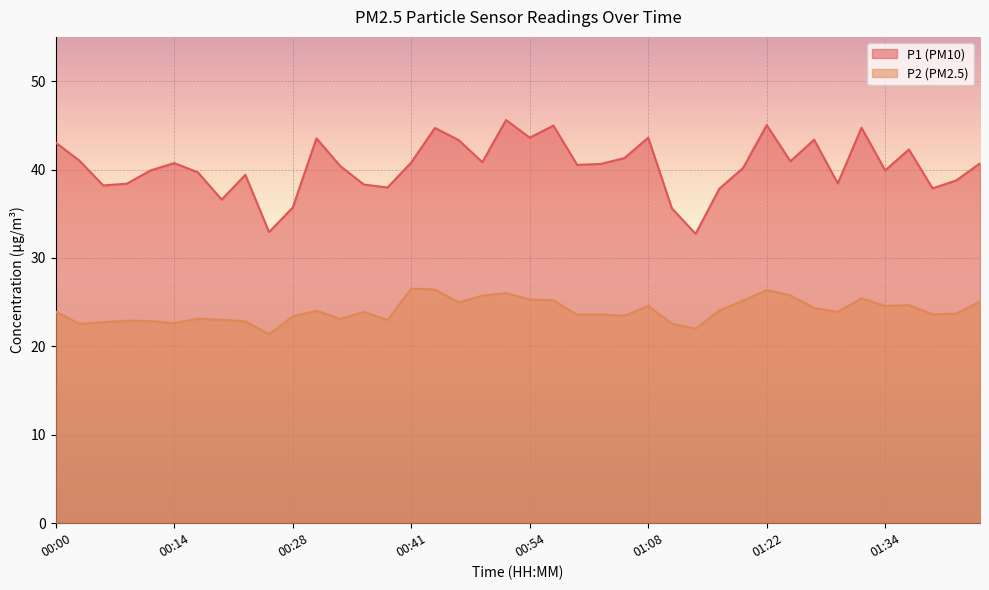

Reading left to right, extract all data points from this chart.

P1: 00:00=43.0	00:03=41.0	00:06=38.2	00:09=38.4	00:11=39.9	00:14=40.7	00:17=39.7	00:20=36.6	00:22=39.4	00:25=32.9	00:28=35.7	00:31=43.5	00:33=40.4	00:36=38.3	00:39=38.0	00:41=40.8	00:44=44.7	00:46=43.3	00:49=40.8	00:52=45.6	00:54=43.6	00:57=45.0	01:00=40.5	01:02=40.6	01:05=41.3	01:08=43.6	01:11=35.6	01:13=32.7	01:16=37.8	01:19=40.2	01:22=45.0	01:24=40.9	01:26=43.4	01:29=38.4	01:31=44.7	01:34=39.9	01:36=42.3	01:39=37.9	01:41=38.8	01:46=40.7
P2: 00:00=23.9	00:03=22.5	00:06=22.7	00:09=22.9	00:11=22.9	00:14=22.6	00:17=23.1	00:20=23.0	00:22=22.8	00:25=21.4	00:28=23.4	00:31=24.0	00:33=23.1	00:36=23.9	00:39=23.0	00:41=26.5	00:44=26.4	00:46=25.0	00:49=25.7	00:52=26.0	00:54=25.3	00:57=25.2	01:00=23.6	01:02=23.6	01:05=23.5	01:08=24.6	01:11=22.6	01:13=22.0	01:16=24.1	01:19=25.2	01:22=26.4	01:24=25.8	01:26=24.3	01:29=23.9	01:31=25.4	01:34=24.6	01:36=24.7	01:39=23.6	01:41=23.7	01:46=25.1